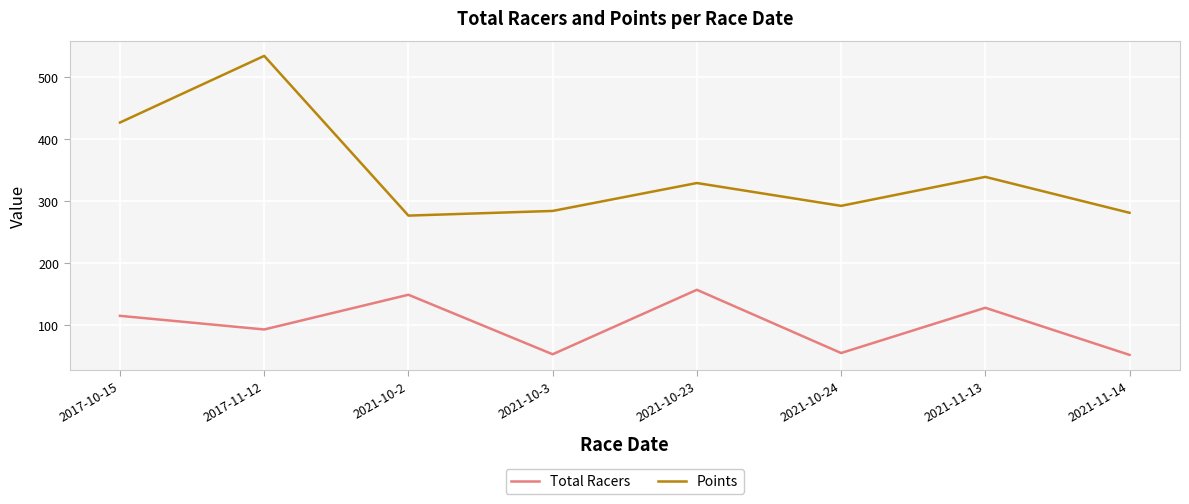

Which series has the largest total across all categories?

Points